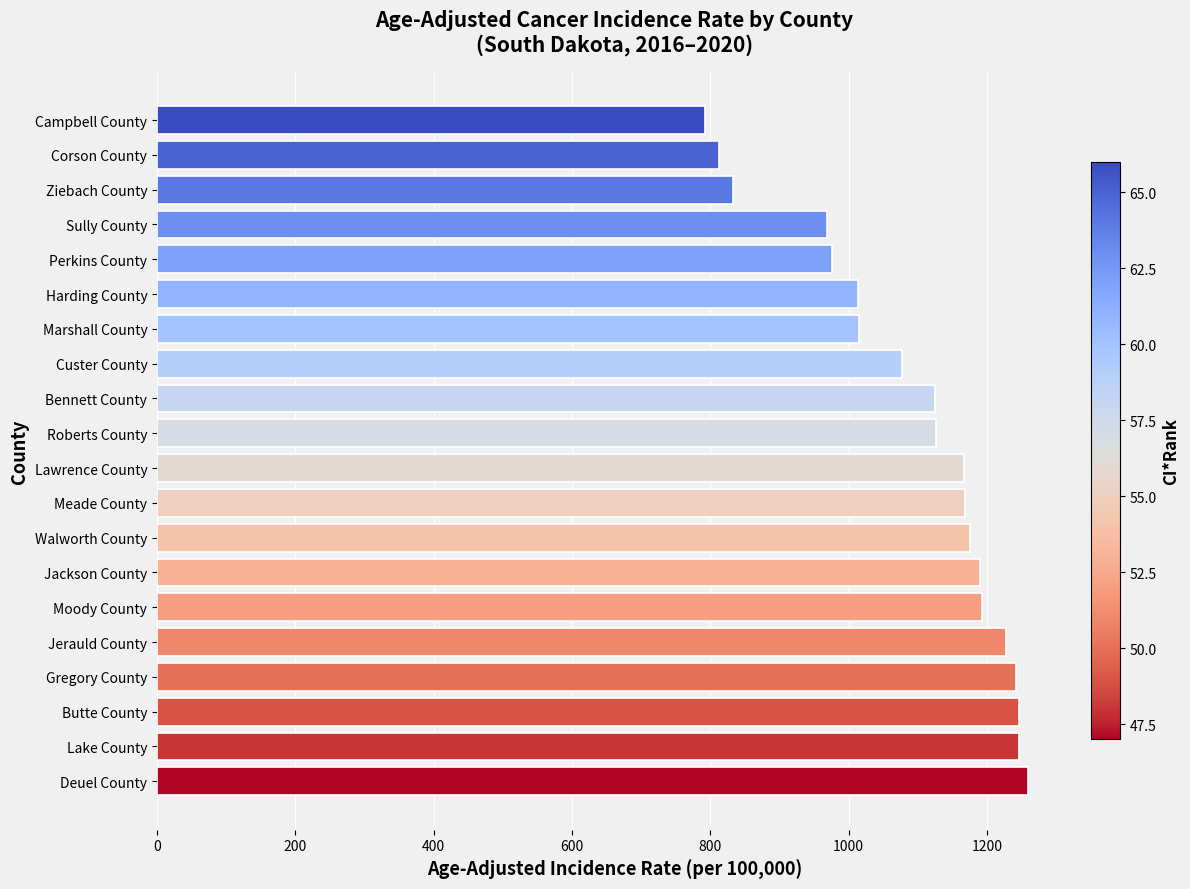

What is the approximate value at Gregory County?

1242.3